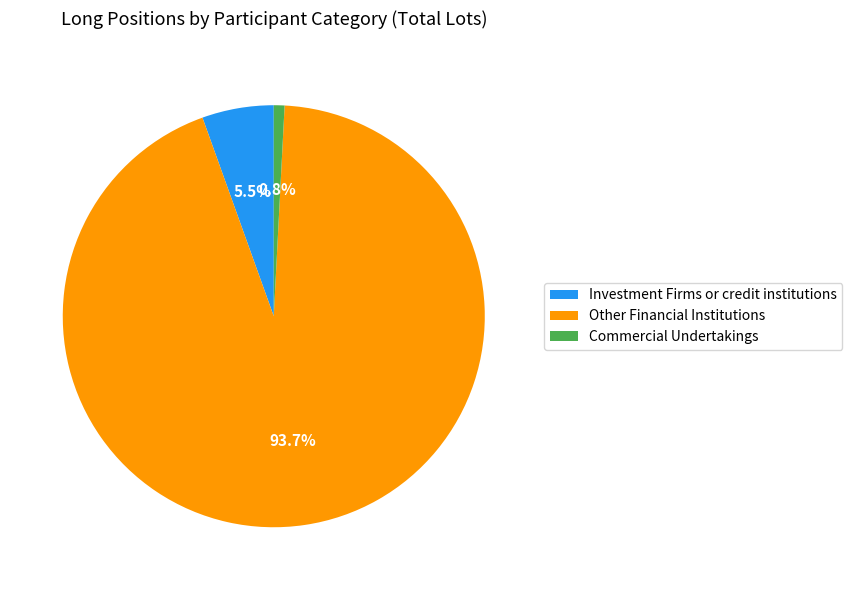

How much of the chart is everything except Commercial Undertakings?

99.2%